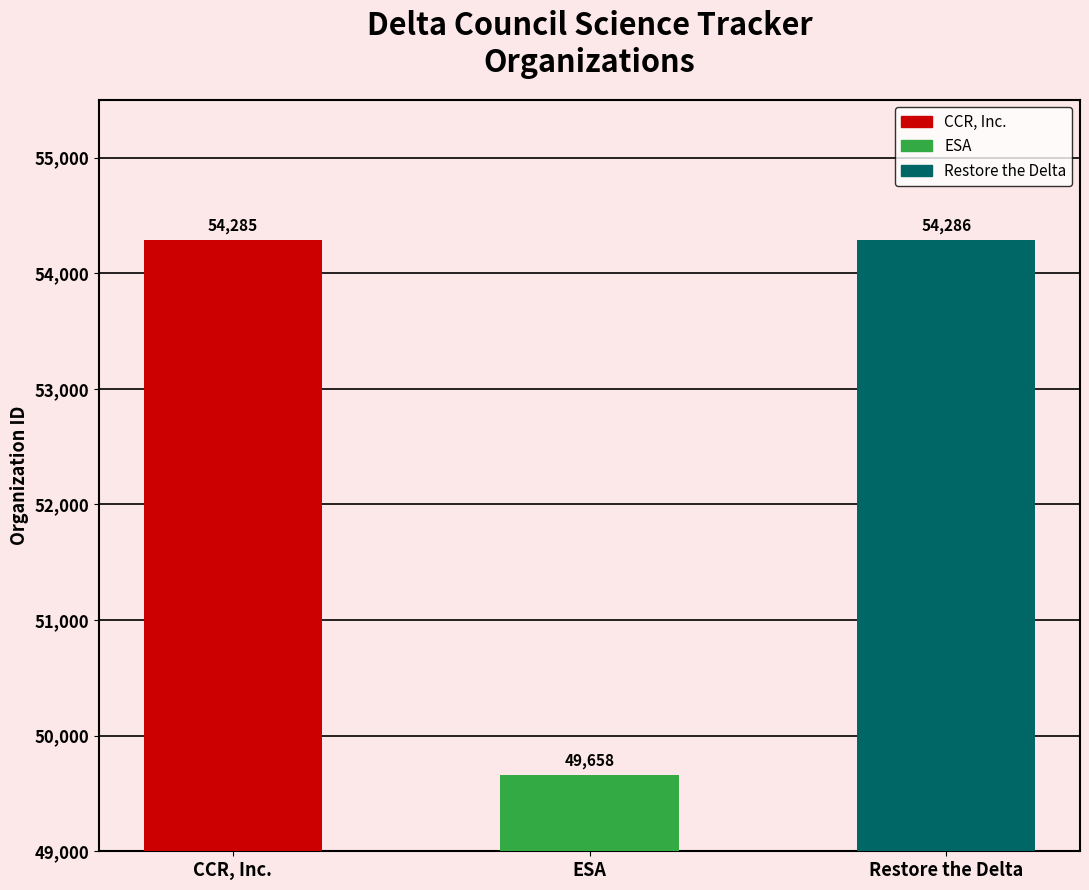

The chart shows a value of 49658 at ESA. True or false?

True